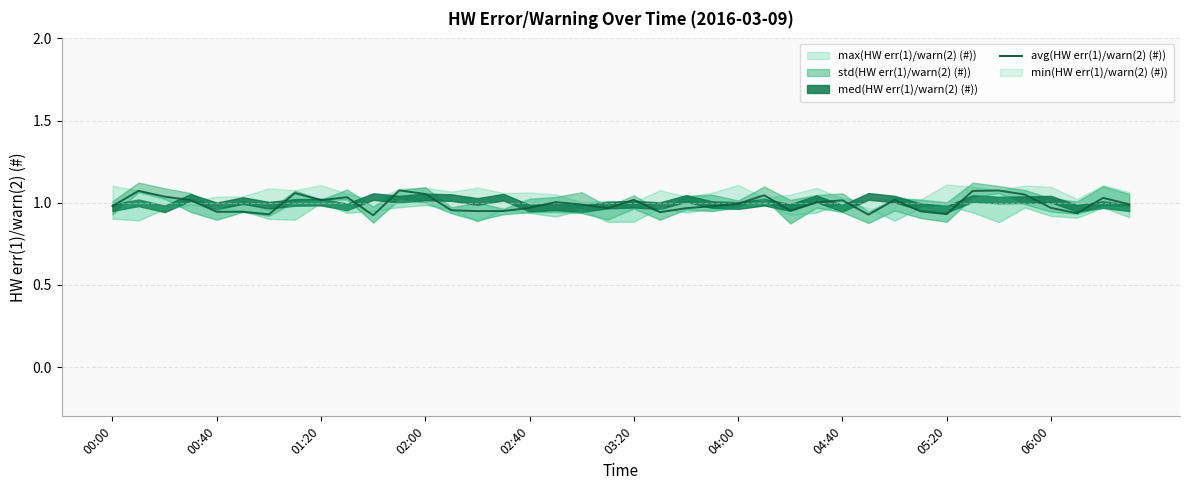

What is the average value?

1.0